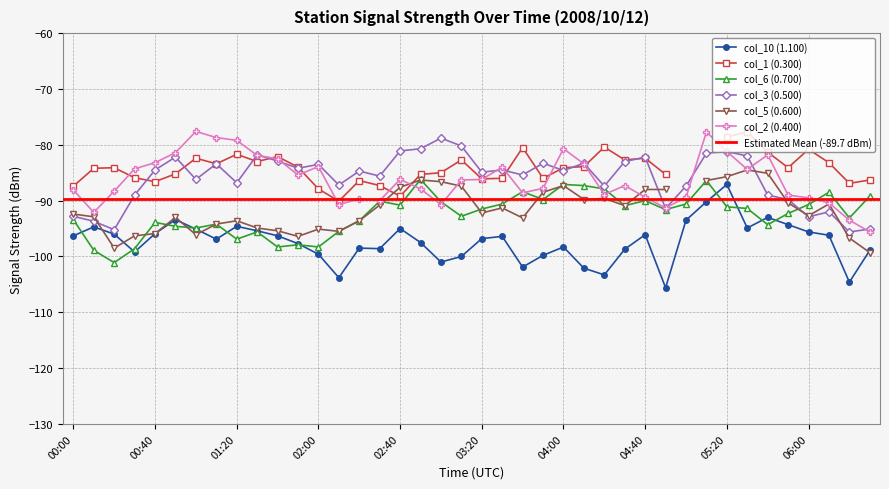

True or false: col_6 (0.700) has more than 2 points higher than both neighbors.

True